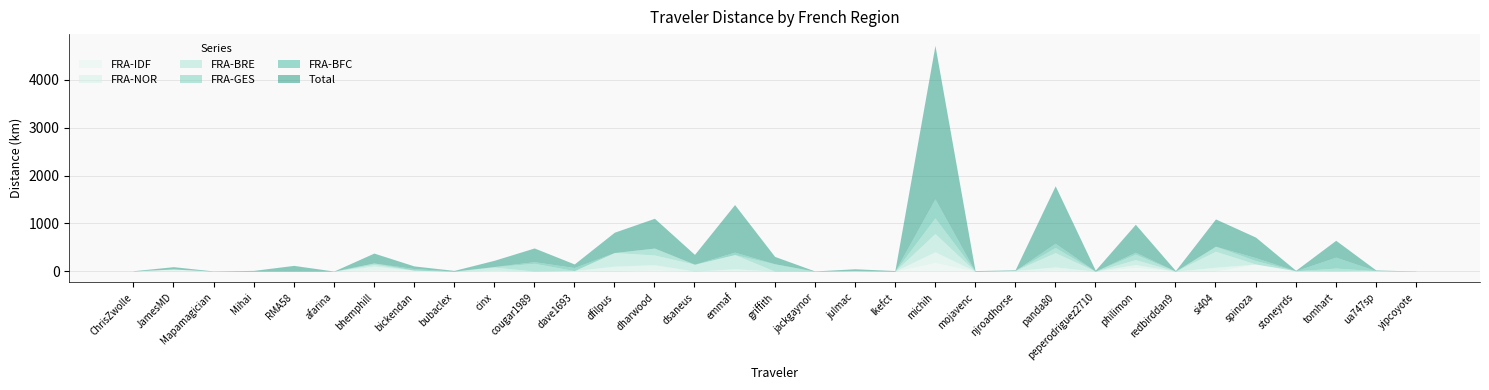

Reading left to right, transcribe all the data shown in this chart.

Total: 4.6	48.3	3.5	15.7	120.3	1.9	207.4	54.6	15.4	130.8	286.8	75.2	425.5	623.6	206.0	995.0	154.0	4.3	41.0	12.6	3209.8	11.5	13.6	1202.2	20.4	585.0	12.6	571.7	430.0	9.9	353.0	14.2	3.5
FRA-BFC: 1.8	0.0	0.0	0.3	0.0	0.0	0.0	34.2	0.0	0.0	33.6	63.8	0.0	0.0	0.0	51.0	0.0	0.0	0.0	0.0	395.8	0.0	0.0	86.6	0.0	39.5	0.0	0.0	60.8	0.0	227.8	0.0	0.0
FRA-GES: 0.0	0.0	0.0	0.0	0.0	0.0	31.6	0.0	0.0	11.4	161.3	0.0	0.0	144.2	0.0	0.8	152.4	0.0	0.0	0.0	328.4	0.0	0.0	107.8	0.0	114.4	0.0	104.7	71.9	0.0	58.2	0.0	0.0
FRA-BRE: 0.0	0.0	0.0	0.0	0.0	0.0	35.5	0.0	0.0	66.2	0.0	0.0	284.9	203.8	144.2	296.4	0.0	0.0	0.0	0.0	382.0	0.0	0.0	299.6	0.0	102.3	0.0	334.8	0.0	0.0	0.0	0.0	0.0
FRA-NOR: 0.0	45.0	0.0	0.0	0.0	0.0	80.3	0.0	0.0	4.0	0.0	0.0	103.8	110.1	0.0	49.0	0.0	0.0	0.0	0.0	224.3	0.0	13.6	66.2	0.0	58.0	0.0	76.1	0.0	0.0	3.7	0.0	0.0
FRA-IDF: 2.8	0.0	0.0	0.0	0.0	0.0	23.0	20.5	0.0	14.4	2.8	11.3	0.0	24.1	0.0	0.0	1.5	0.0	8.6	0.0	180.5	0.0	0.0	22.0	0.0	81.2	0.0	5.2	149.1	7.5	2.6	10.8	0.0